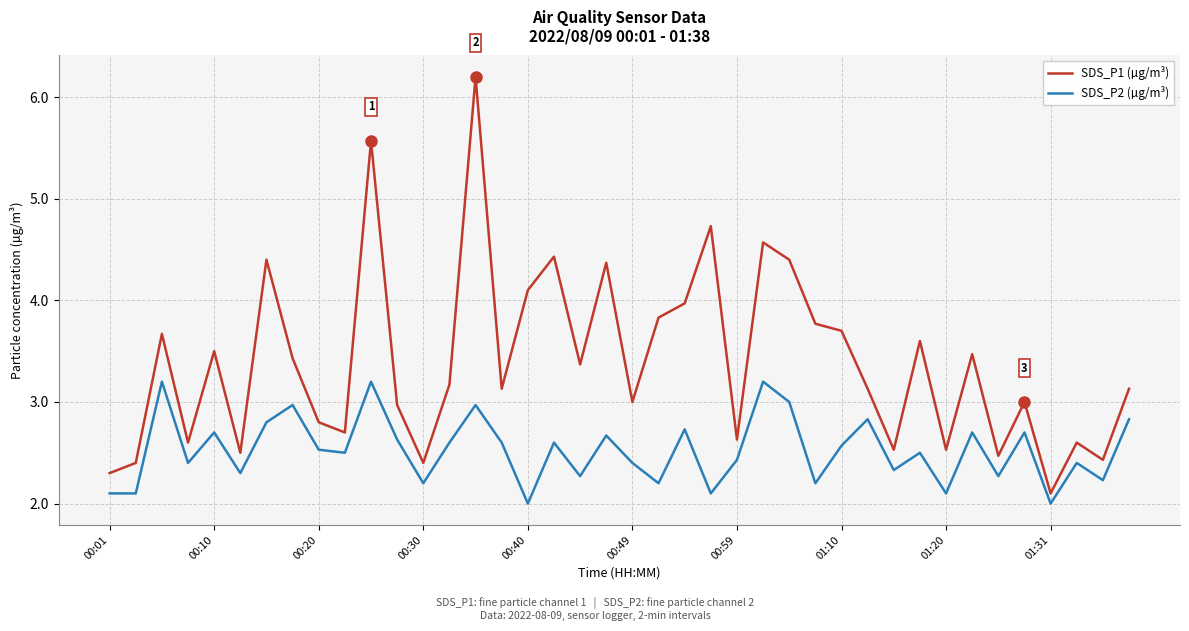

True or false: SDS_P2 (µg/m³) and SDS_P1 (µg/m³) cross at least once.

False